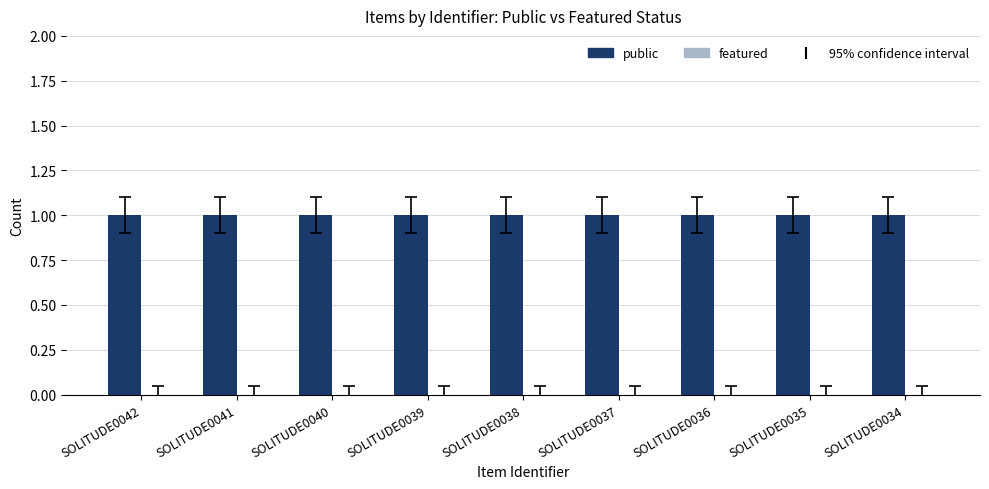

Is it true that public equals 1 at SOLITUDE0035?

True